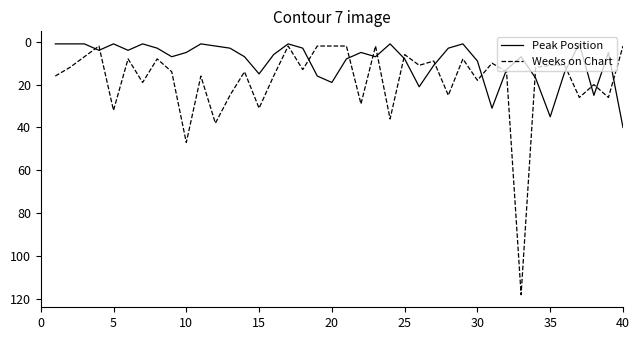

List the series in order of their overall mean, highest first.

Weeks on Chart, Peak Position